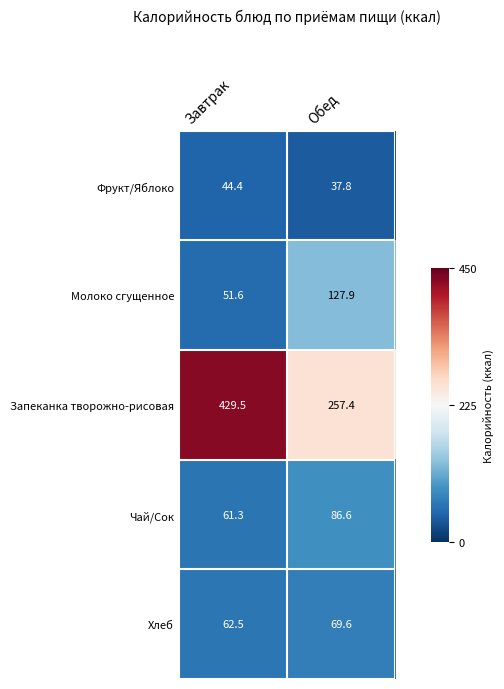

What value does the Фрукт/Яблоко series have at Завтрак?

44.4